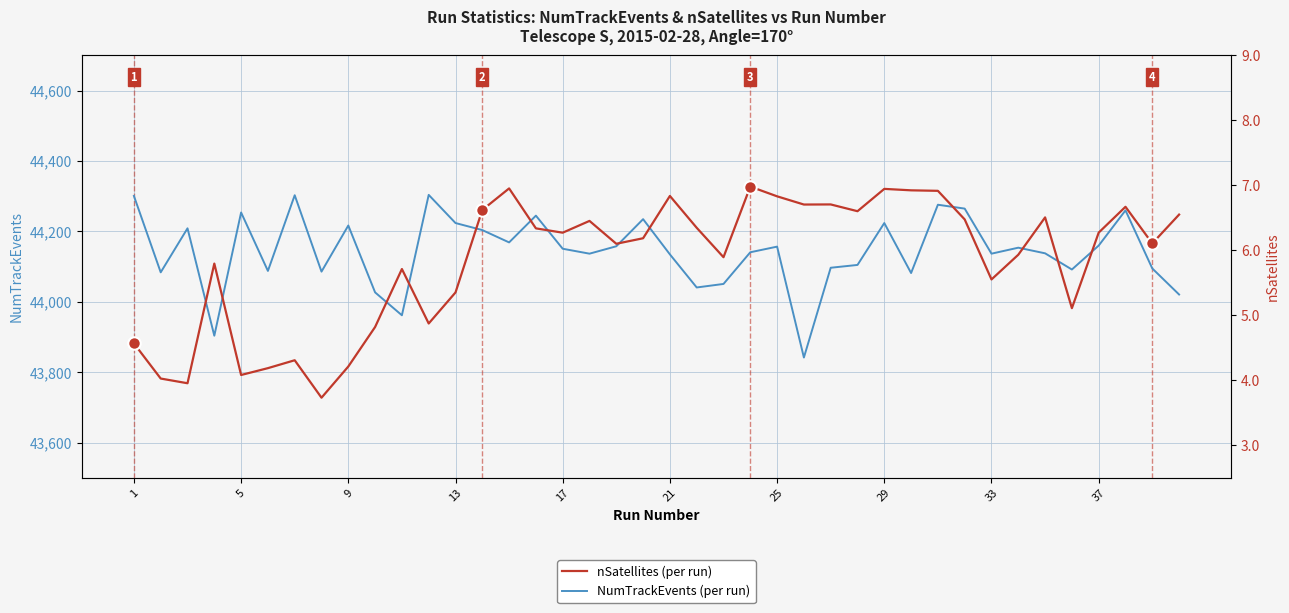

Does the chart have visible grid lines?

Yes